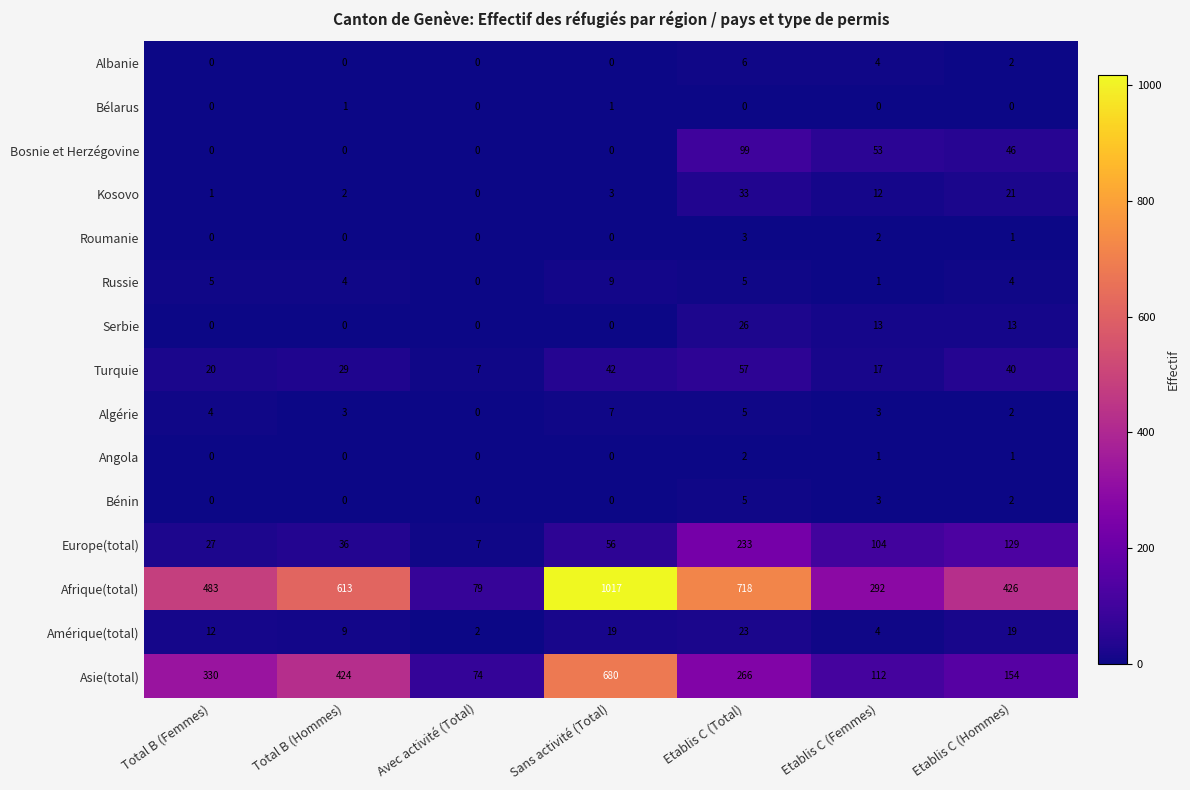

At which label is Afrique(total) closest to 548?

Total B (Femmes)